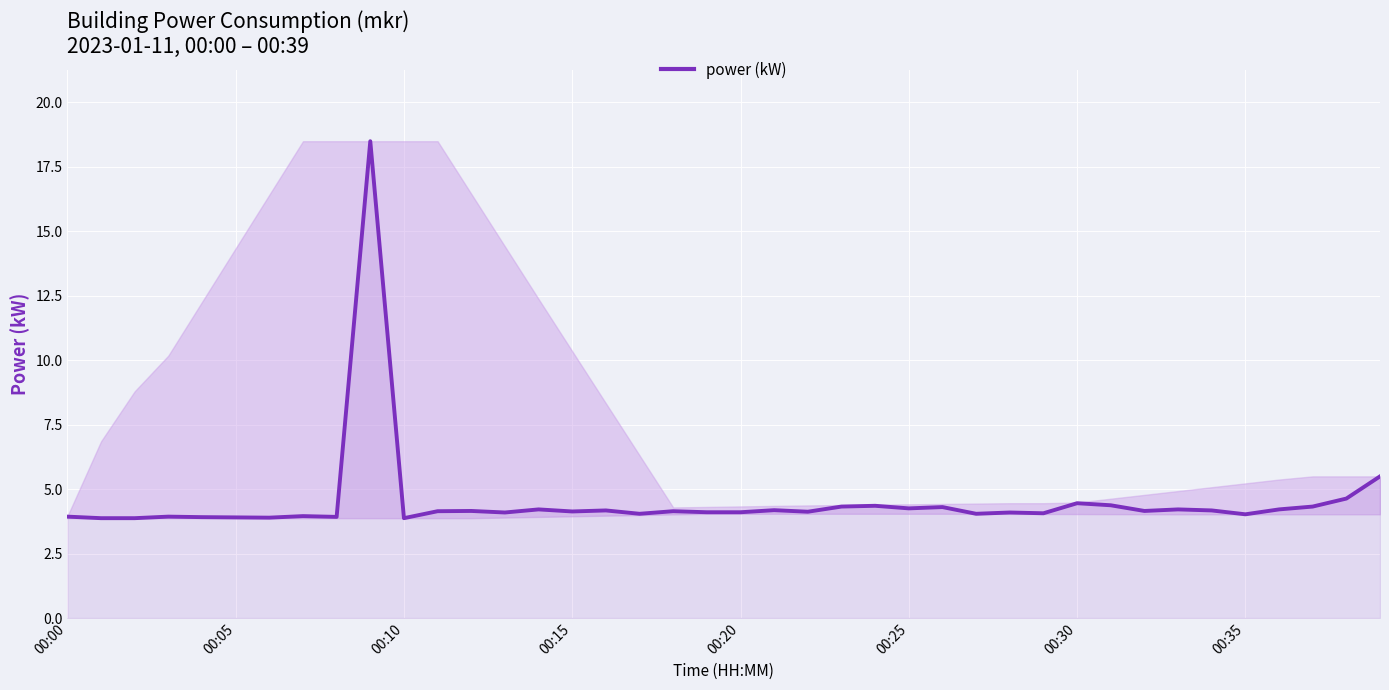

What is the greatest value displayed?

18.5